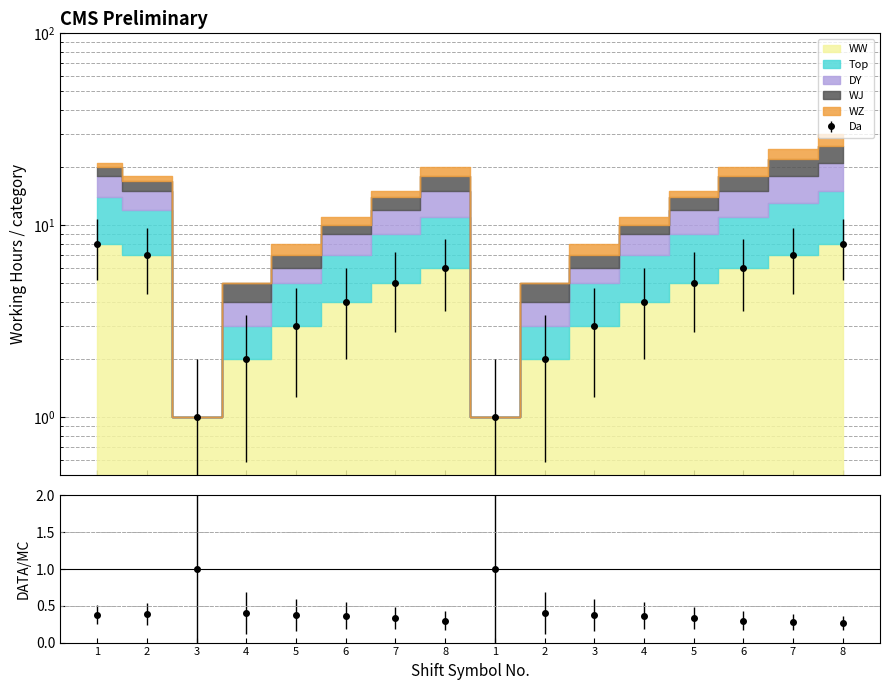

Where is Top nearest to the value 11?

7